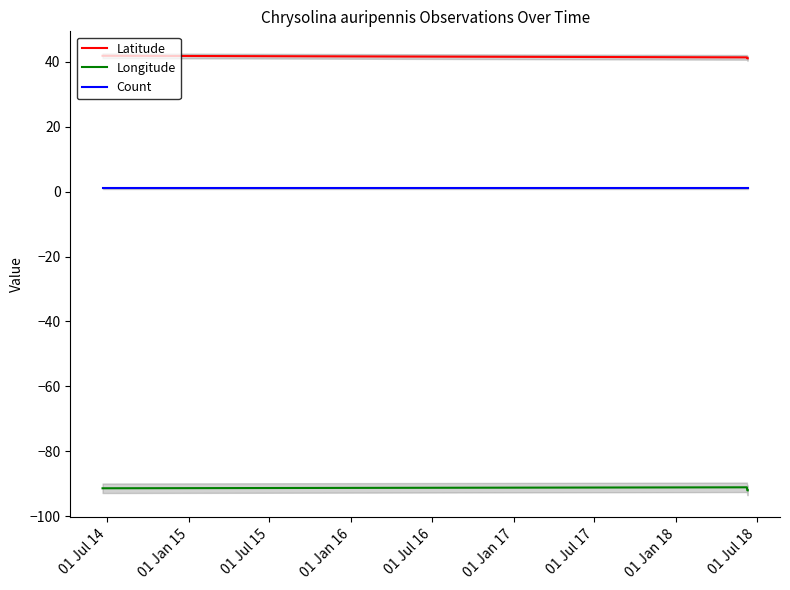

How many series are shown in this chart?

3